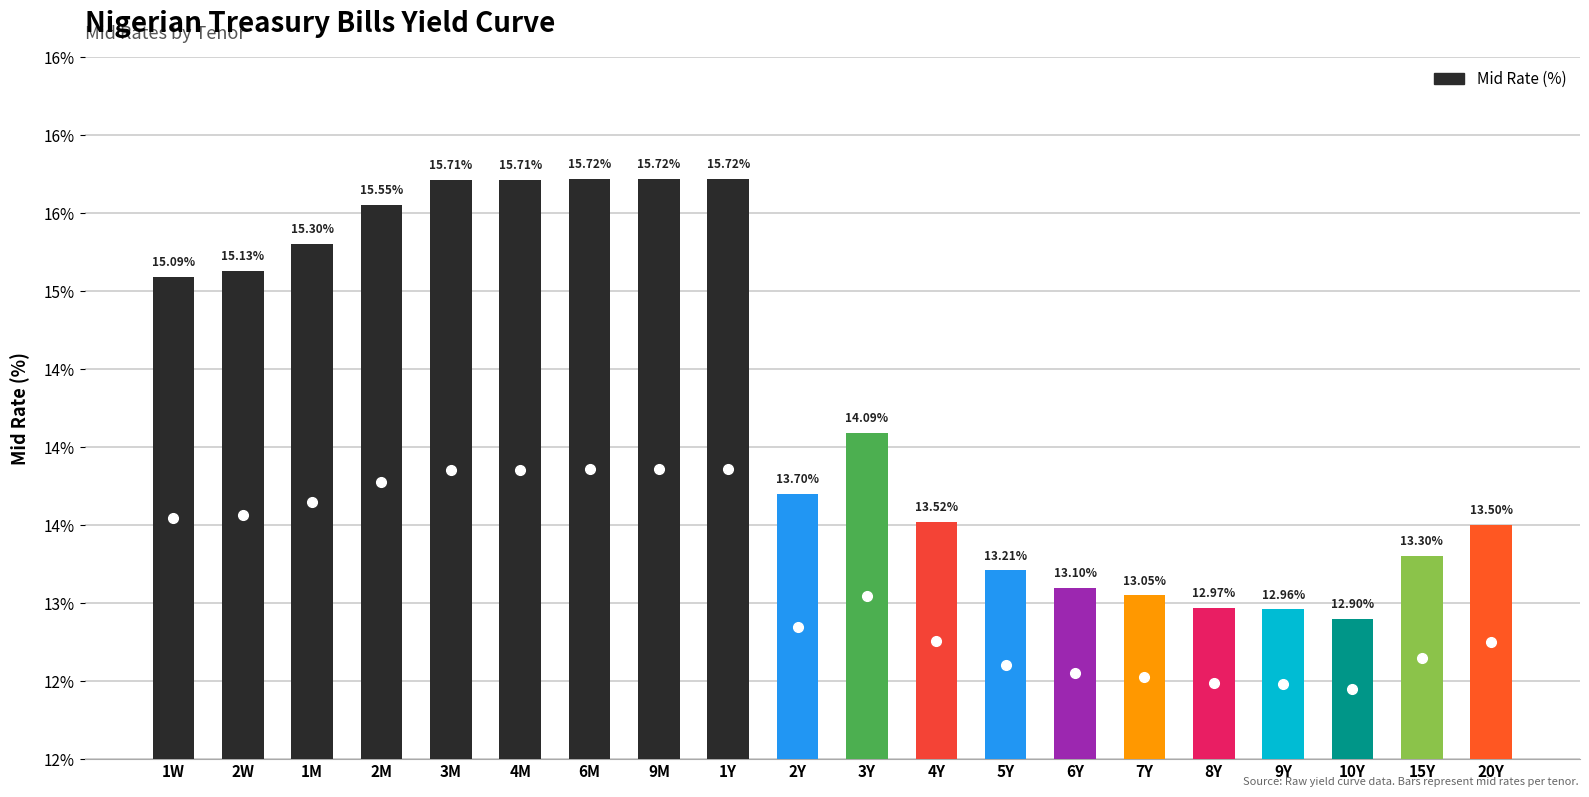

Is it true that the value at 4M is 3.3?

False